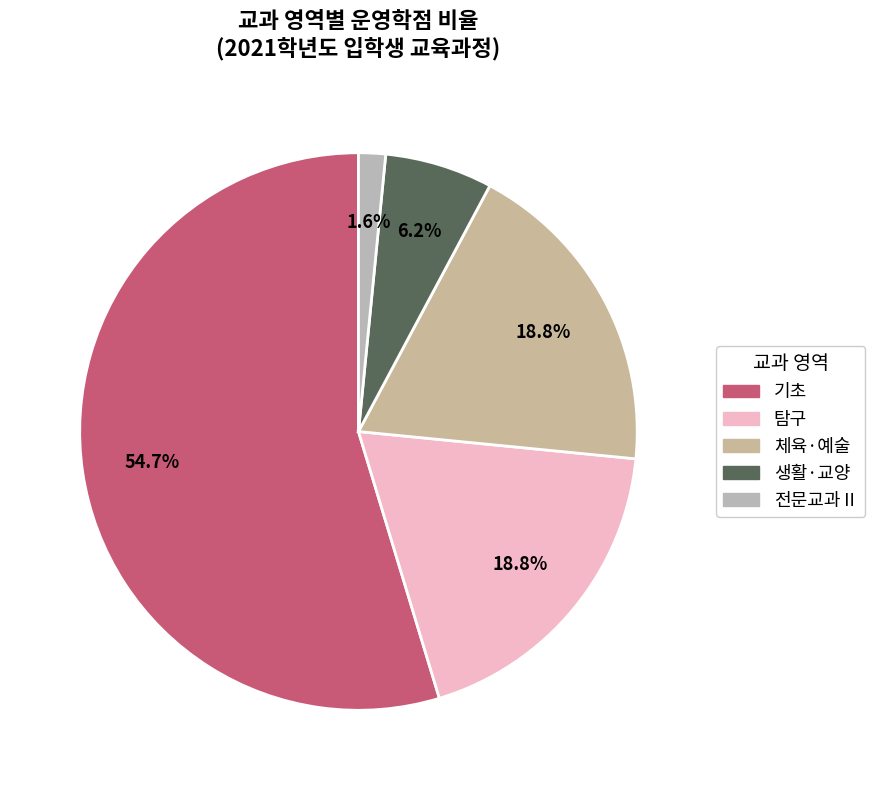

How many slices are in this pie chart?

5